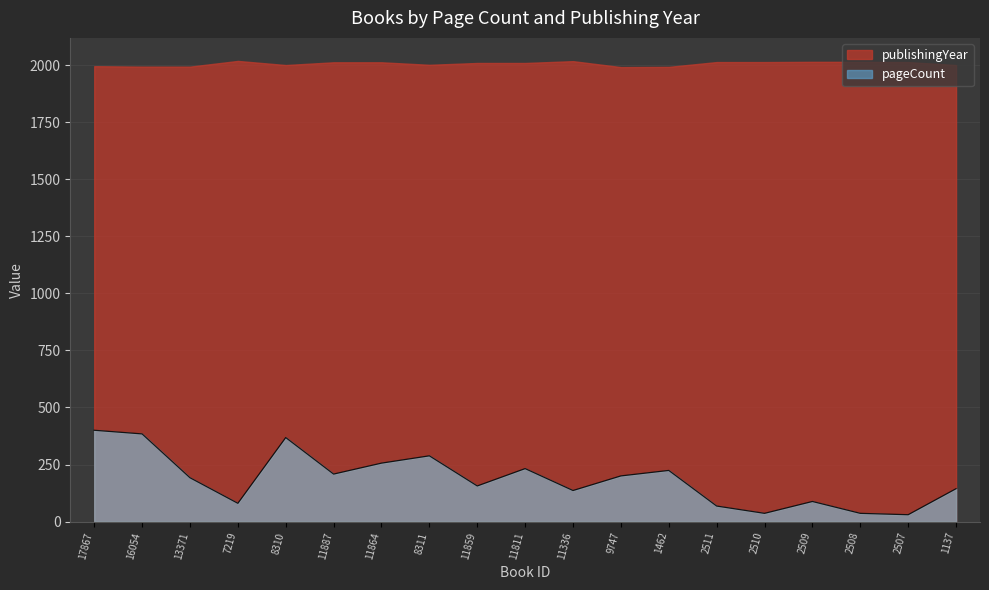

Is it true that the value at 2509 is 156?

False